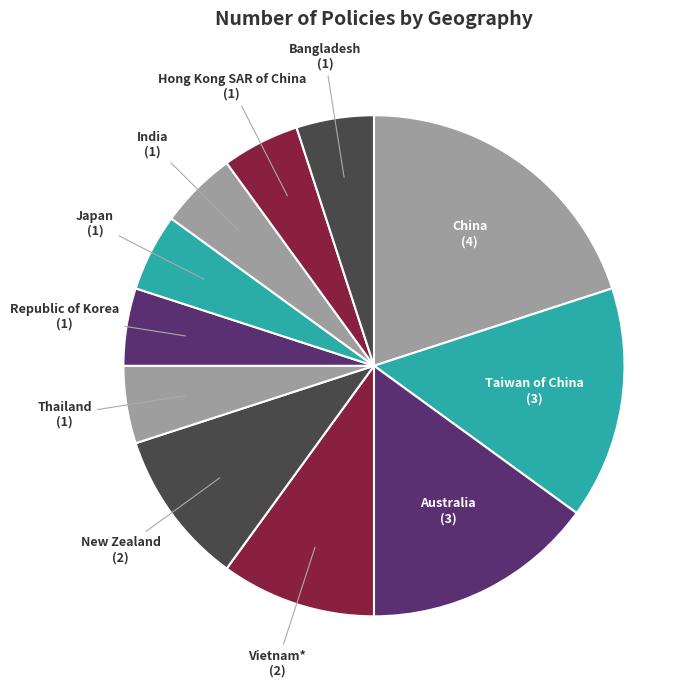

Count the number of slices in the pie.

11